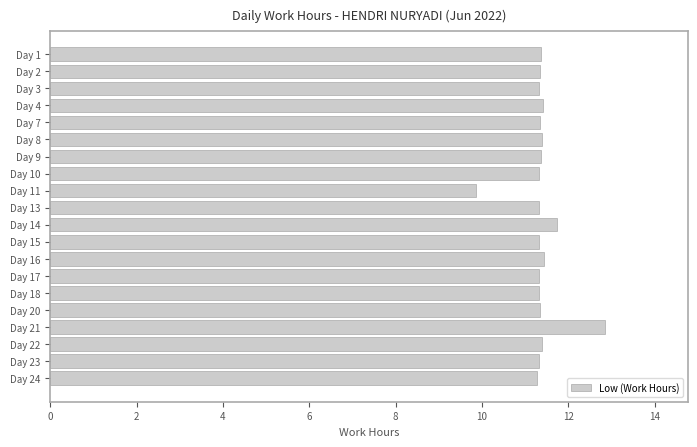

What is the difference between the second highest and minimum values?

1.9